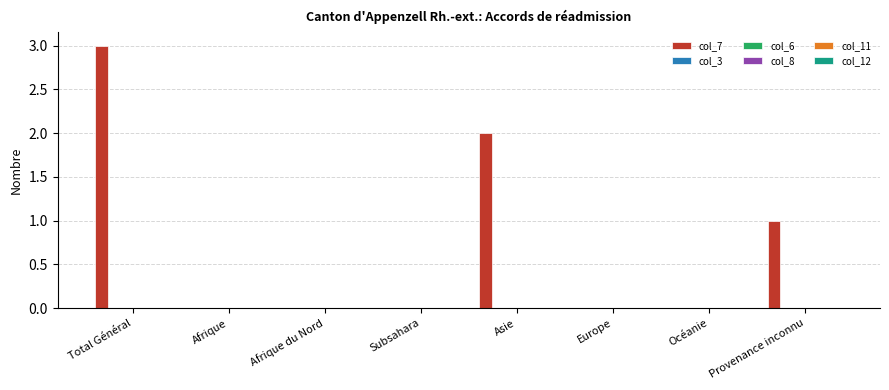

What is the greatest value displayed?

3